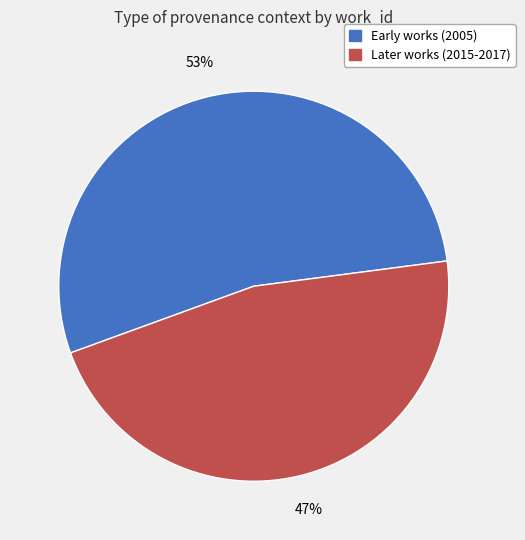

Between Early works (2005) and Later works (2015-2017), which is larger?

Early works (2005)